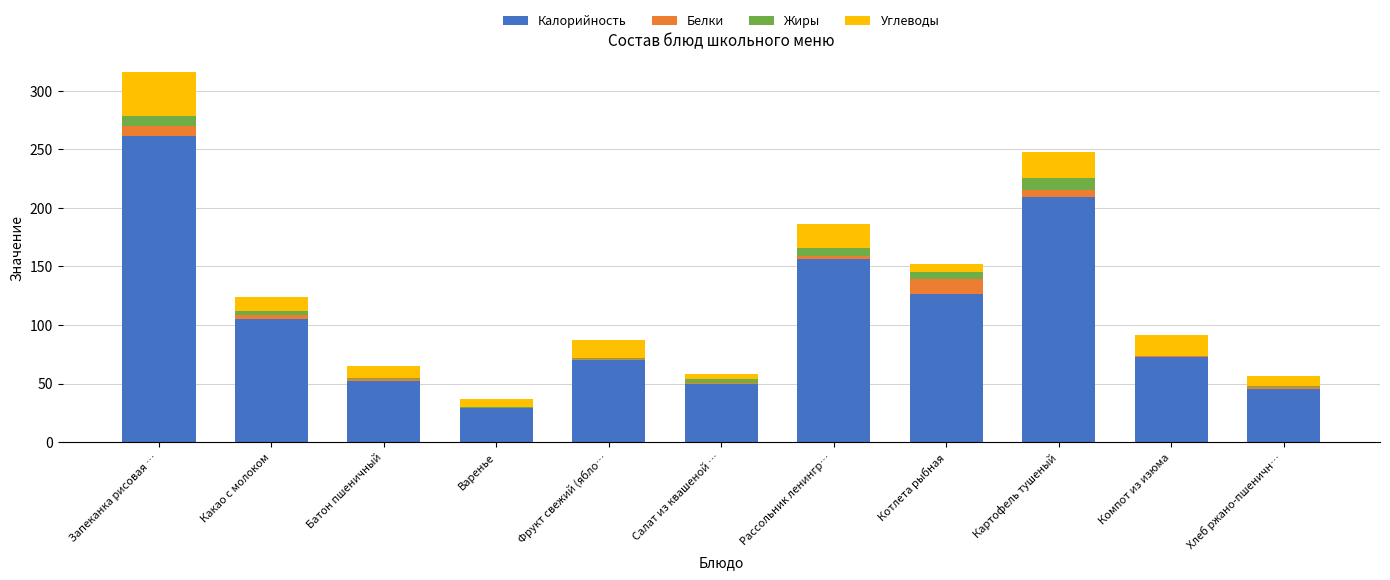

At which category is the sum across all series the highest?

Запеканка рисовая …